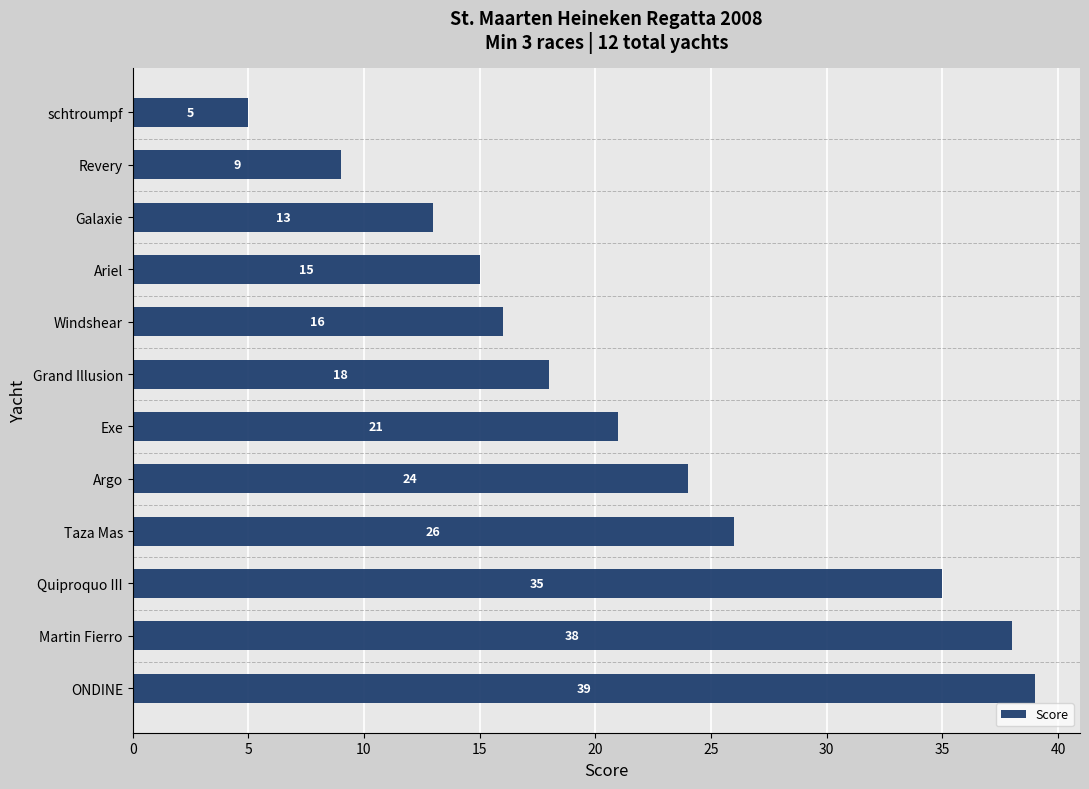

How many distinct data groups are displayed?

1